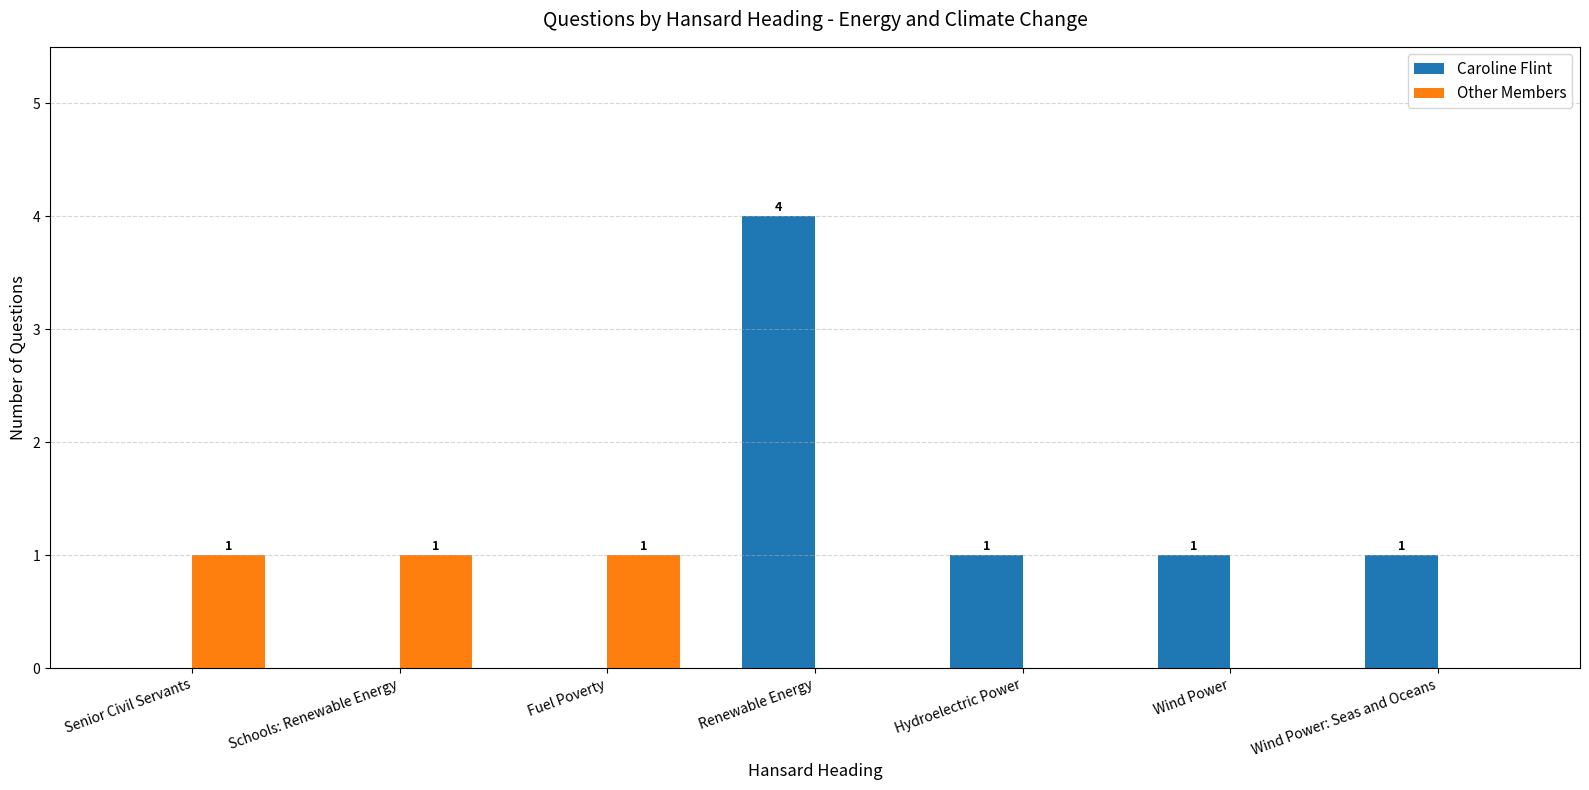

What is the approximate value of Other Members at Fuel Poverty?

1